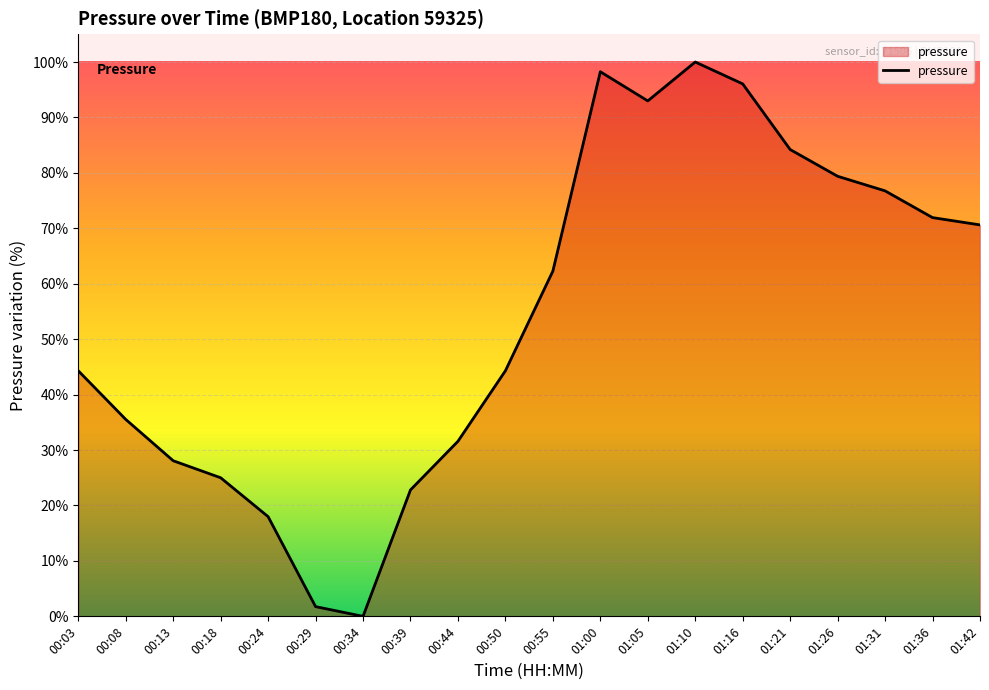

What is the difference between the maximum and minimum values?

100.0